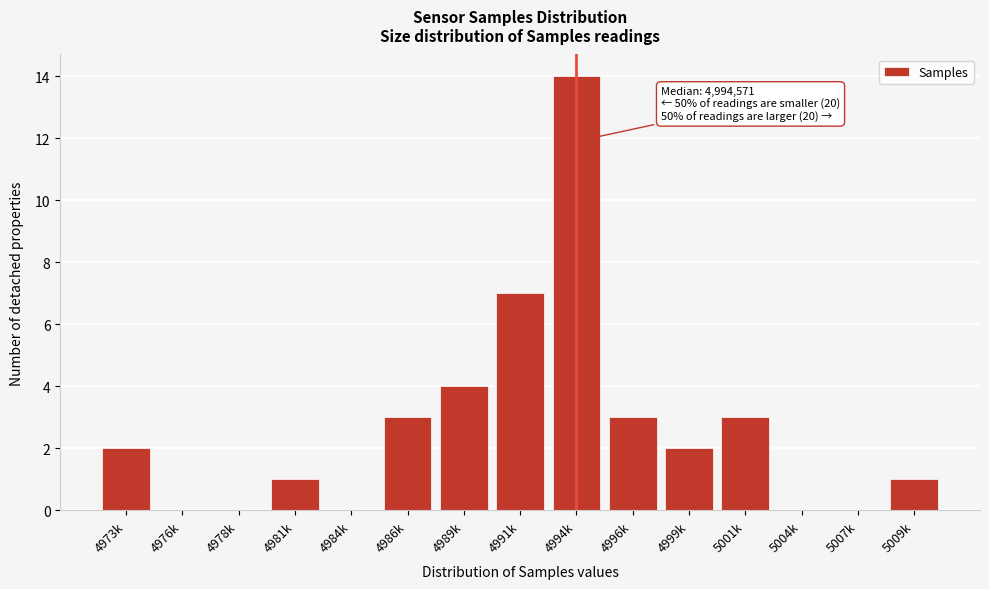

Reading left to right, what are all the values shown in this chart?

4973k=2	4976k=0	4978k=0	4981k=1	4984k=0	4986k=3	4989k=4	4991k=7	4994k=14	4996k=3	4999k=2	5001k=3	5004k=0	5007k=0	5009k=1